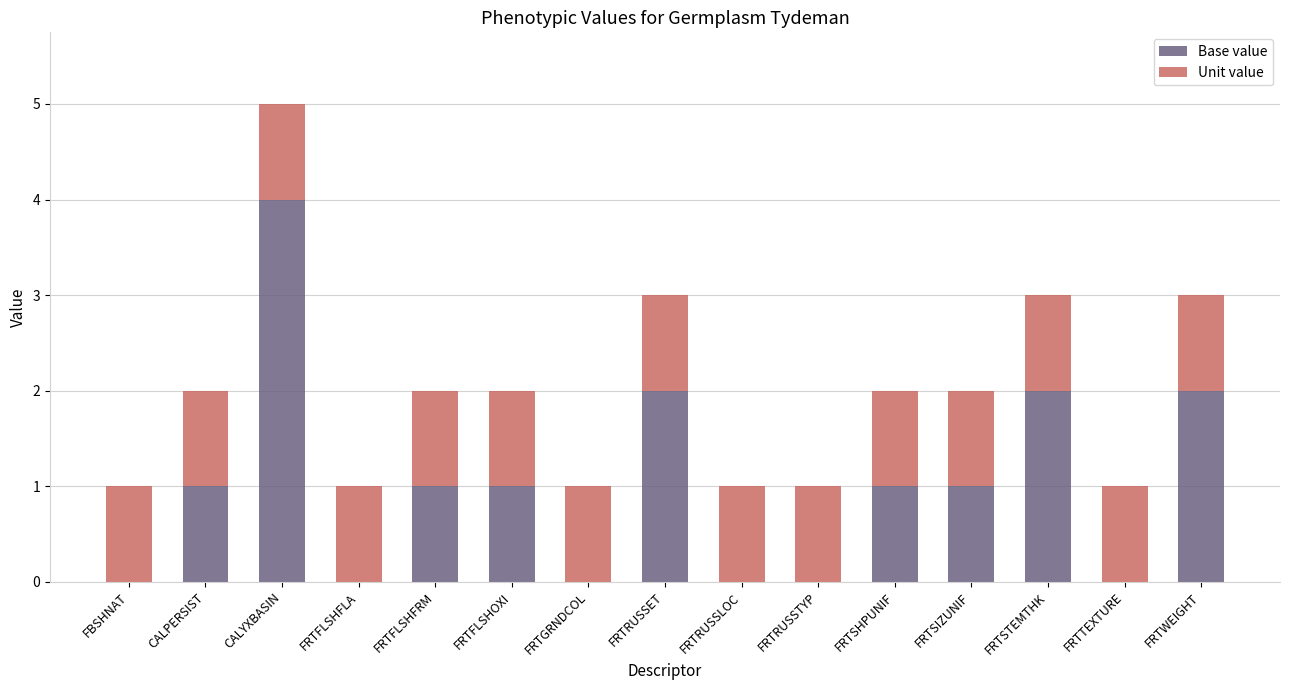

Which category has the highest value in the Base value series?

CALYXBASIN